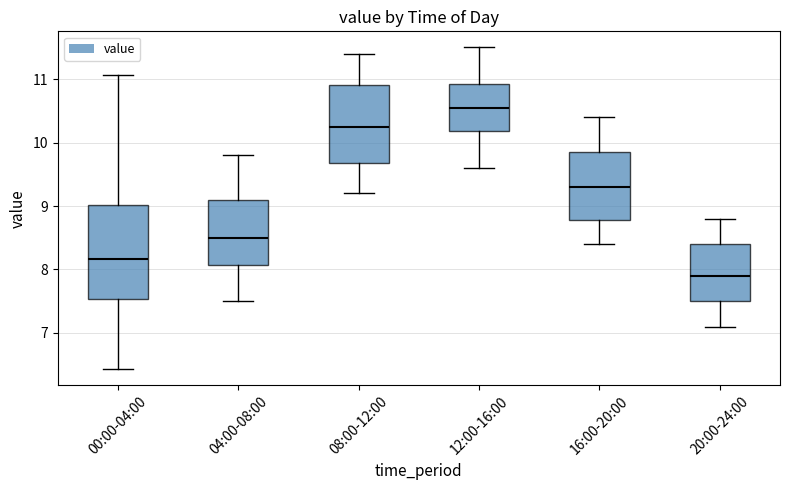

Reading left to right, transcribe this box plot: for each box, give where its median line is, the range the box spans, and where its two whiskers end, as read against the y-axis. The values are not printed on the chart, so give them approximately, as read against the axis.

00:00-04:00: median 8.2, box 7.5 to 9.0, whiskers 6.4 to 11.1
04:00-08:00: median 8.5, box 8.1 to 9.1, whiskers 7.5 to 9.8
08:00-12:00: median 10.3, box 9.7 to 10.9, whiskers 9.2 to 11.4
12:00-16:00: median 10.6, box 10.2 to 10.9, whiskers 9.6 to 11.5
16:00-20:00: median 9.3, box 8.8 to 9.9, whiskers 8.4 to 10.4
20:00-24:00: median 7.9, box 7.5 to 8.4, whiskers 7.1 to 8.8